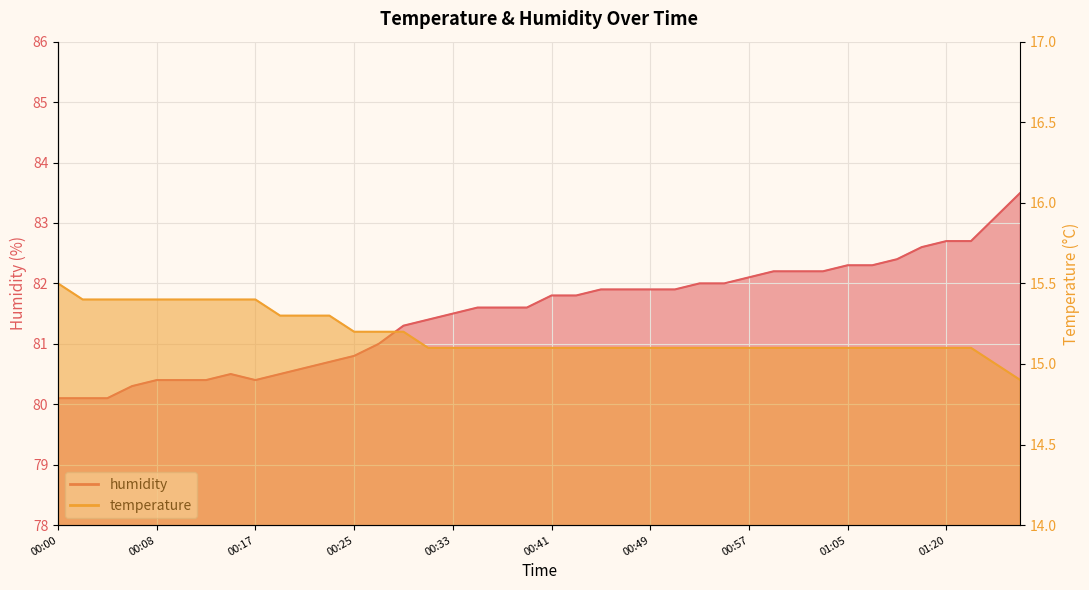

Rank the series by their average value, from lowest to highest.

temperature, humidity